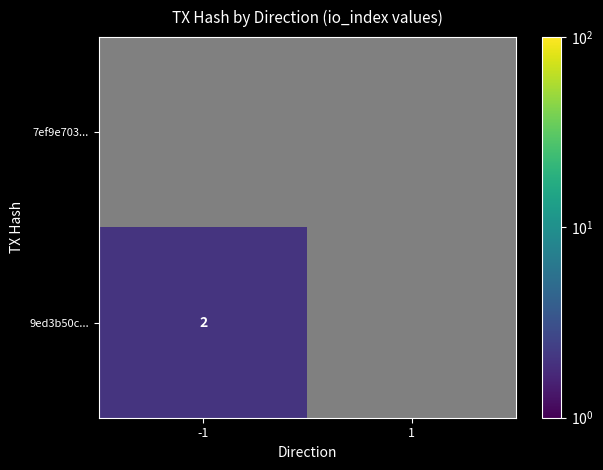

Is the value of 7ef9e703... at -1 greater than the value of 9ed3b50c... at -1?

No